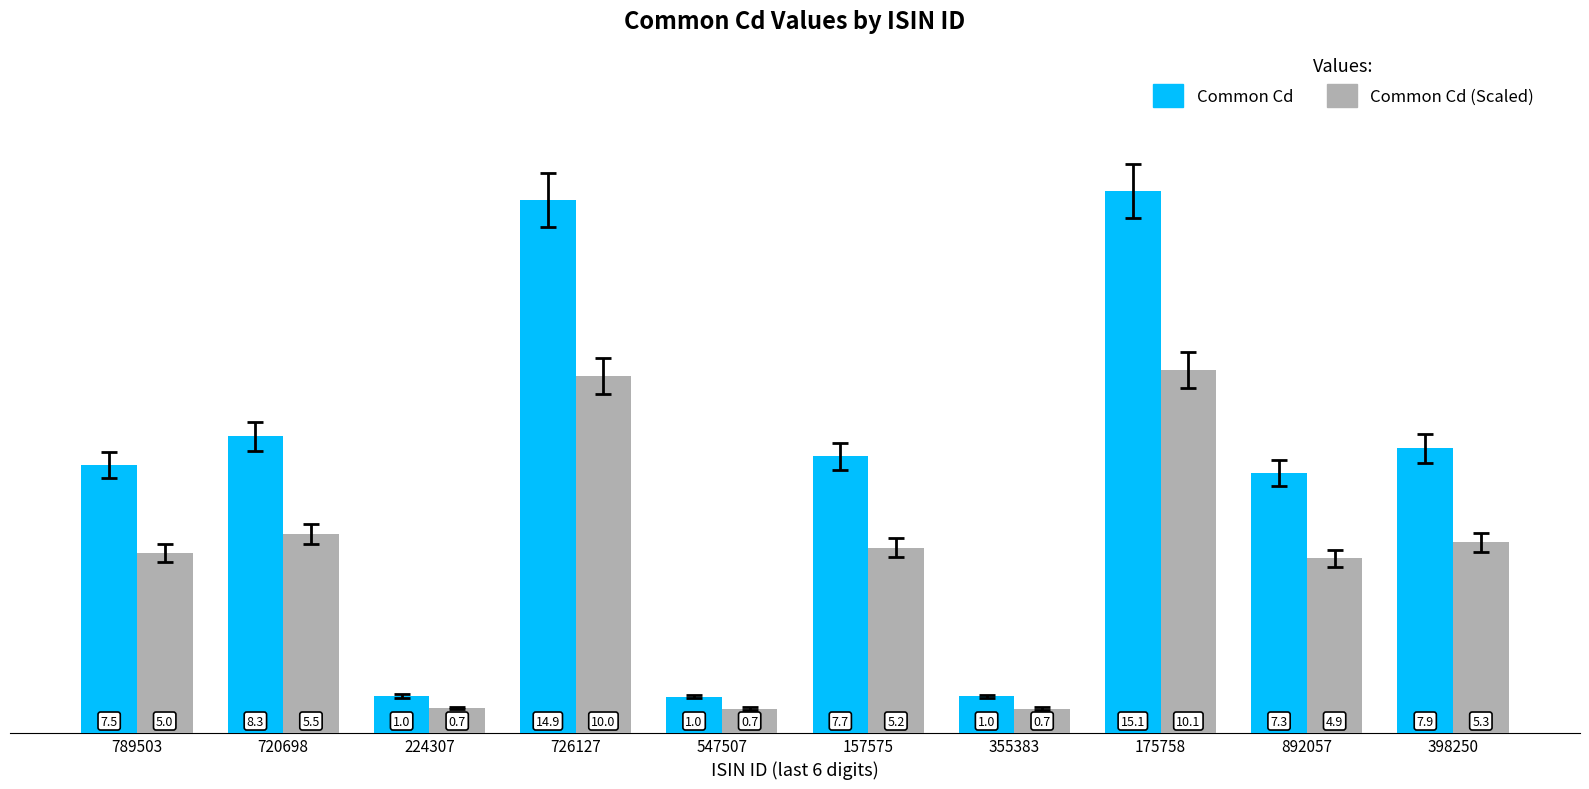

What is the value of the Common Cd (Scaled) bar at the 9th from the left?

4.9